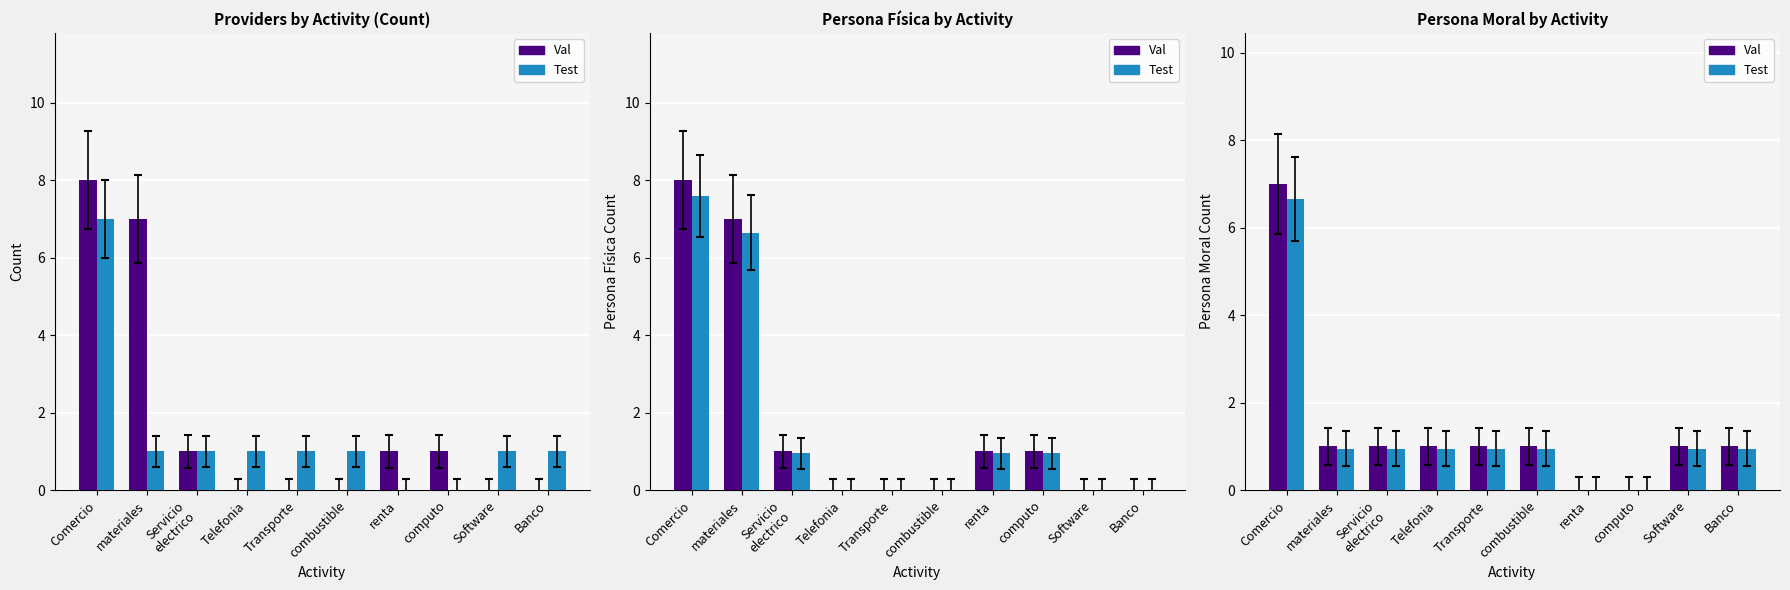

What is the difference between the highest and lowest values at Transporte?

0.1